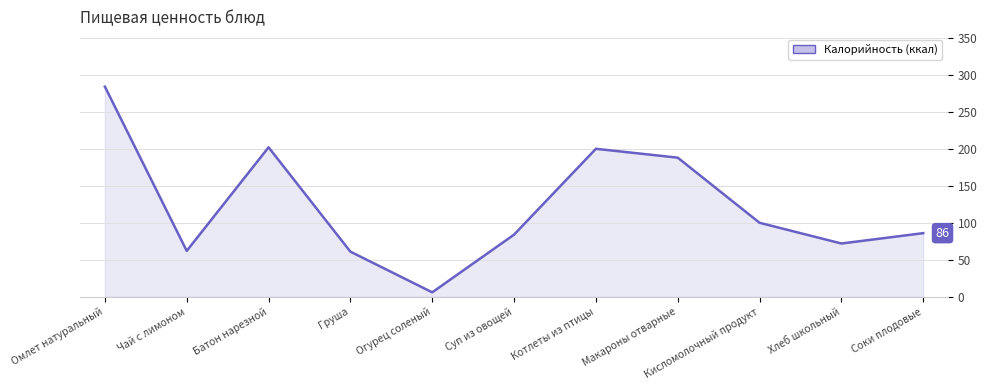

True or false: there are more than 1 points higher than both neighbors.

True